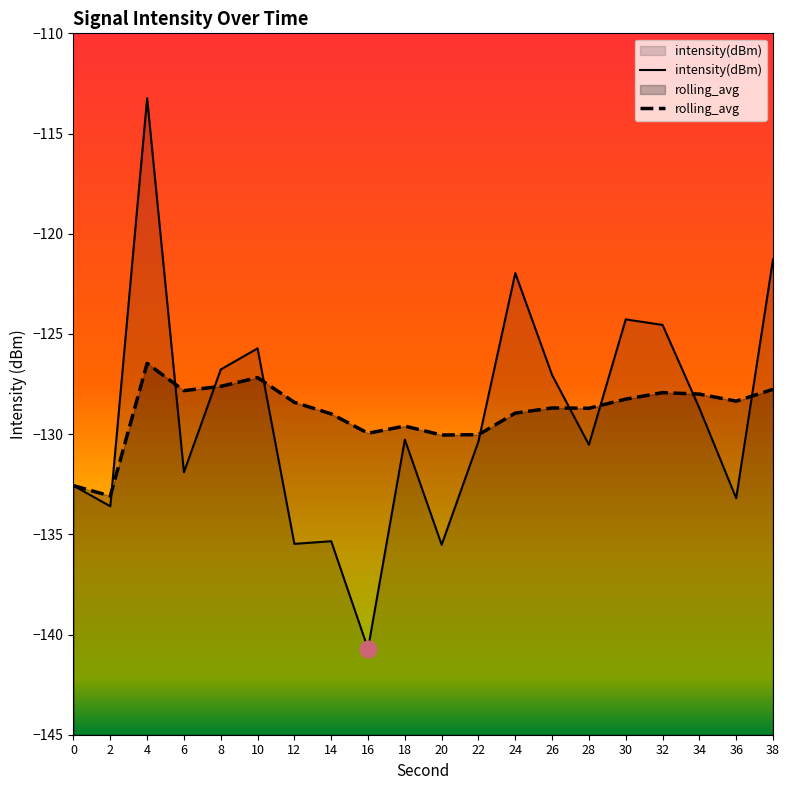

At which category does rolling_avg reach its first local peak?

4